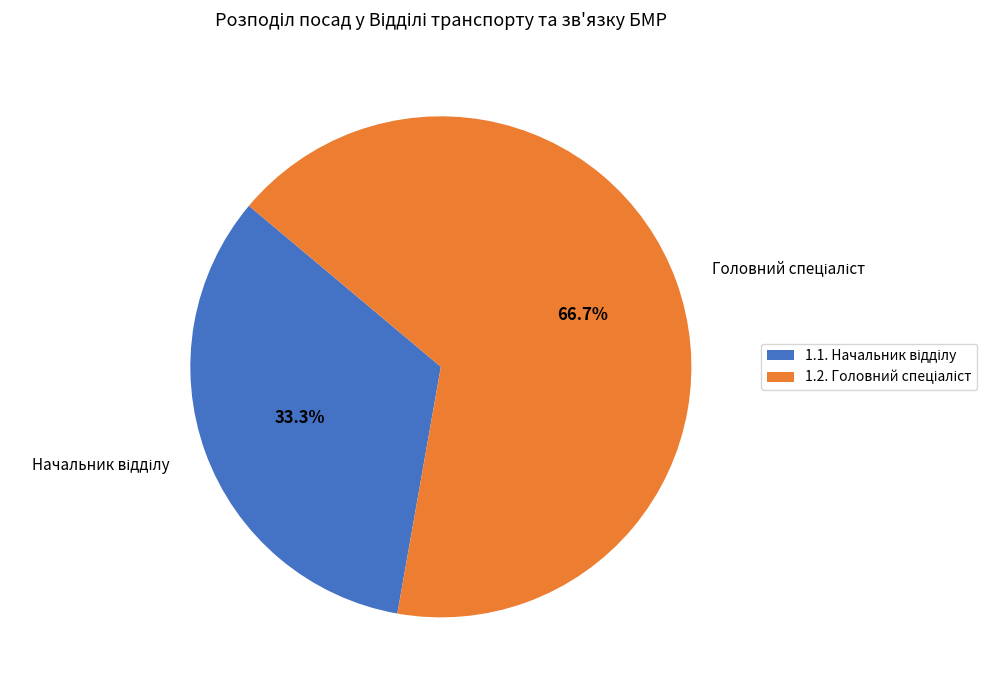

To the nearest percent, what is the difference between the 1.2. and 1.1. slice percentages?

33%